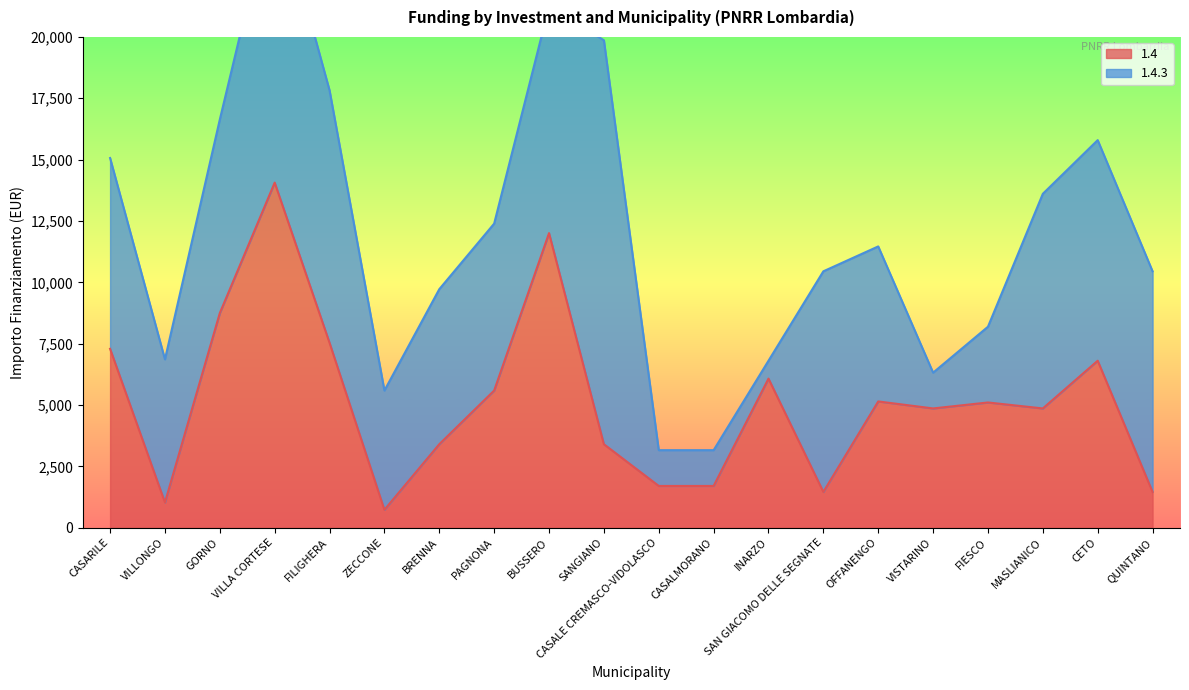

True or false: there are more than 0 points higher than both neighbors.

True